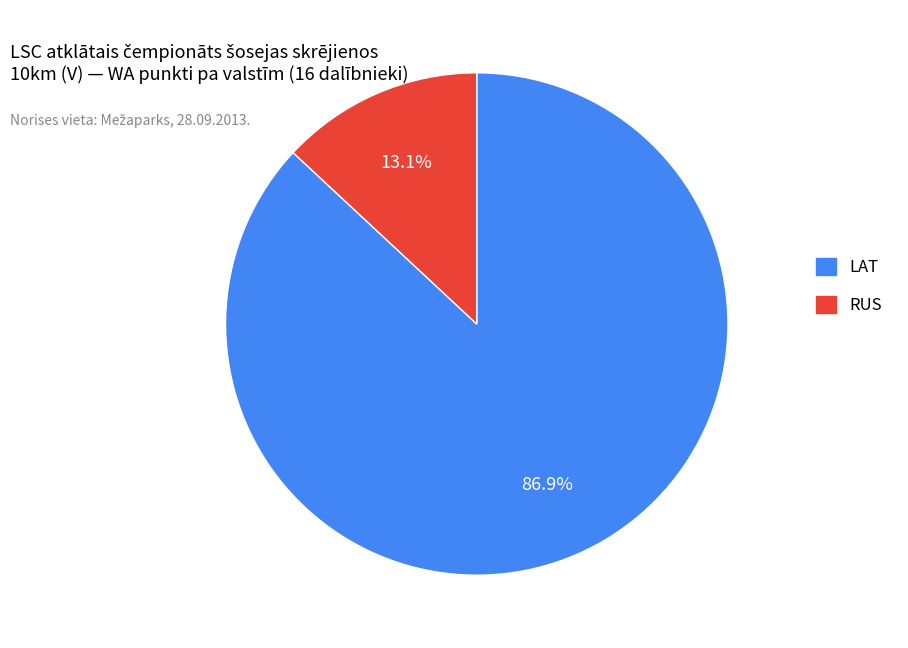

Is there a majority slice in this chart?

Yes